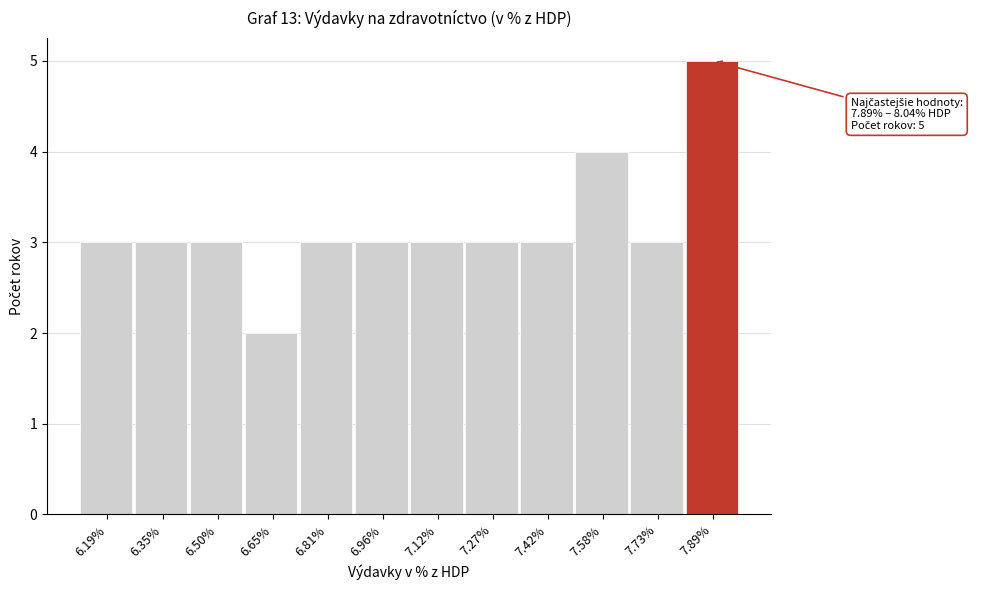

Reading right to left, transcribe all the data shown in this chart.

5	3	4	3	3	3	3	3	2	3	3	3